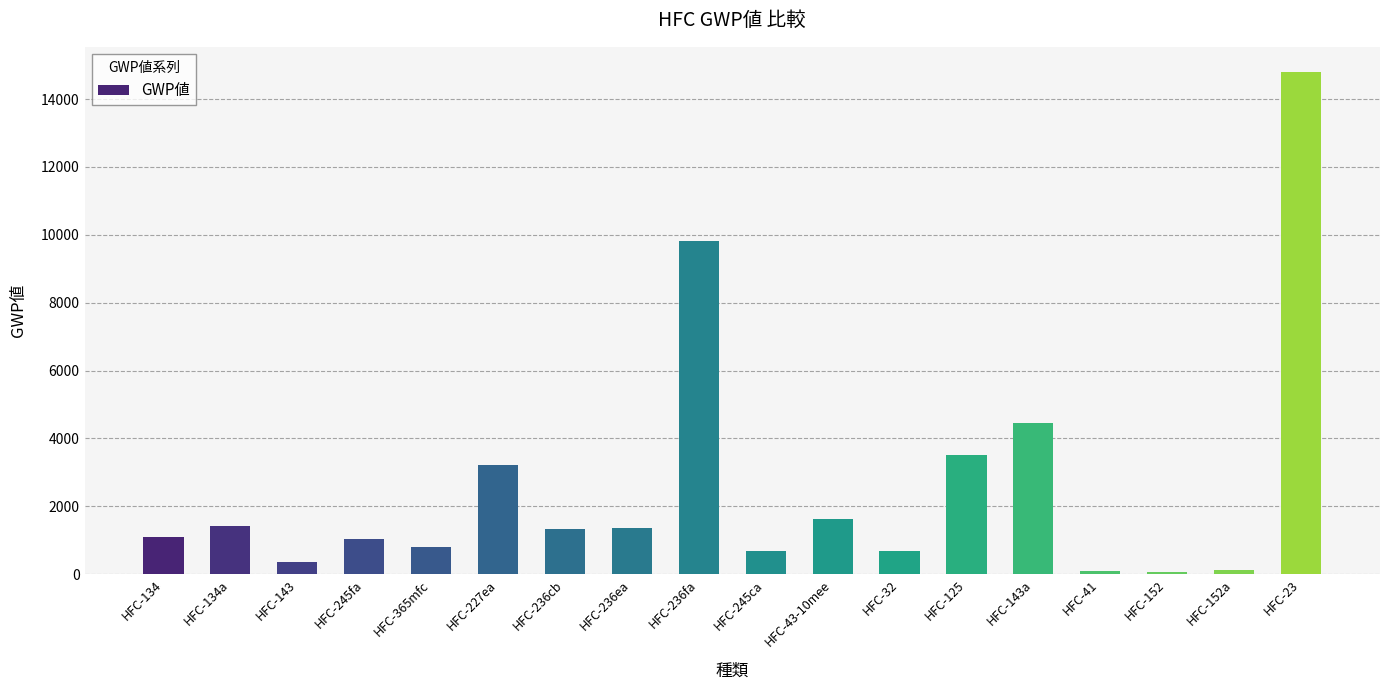

What is the difference between the maximum and minimum values?

14747